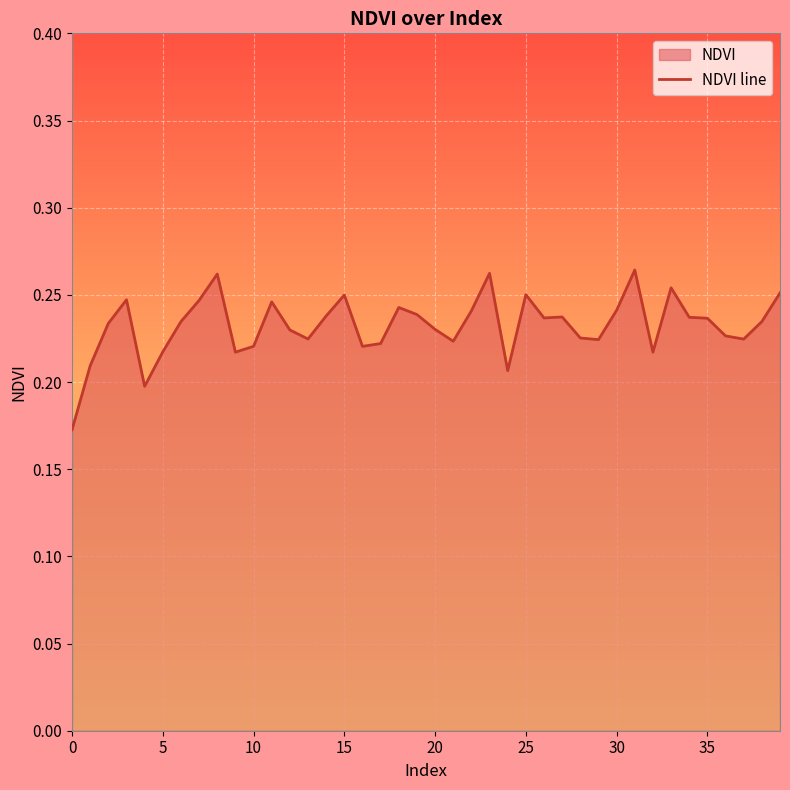

What is the average value?

0.2